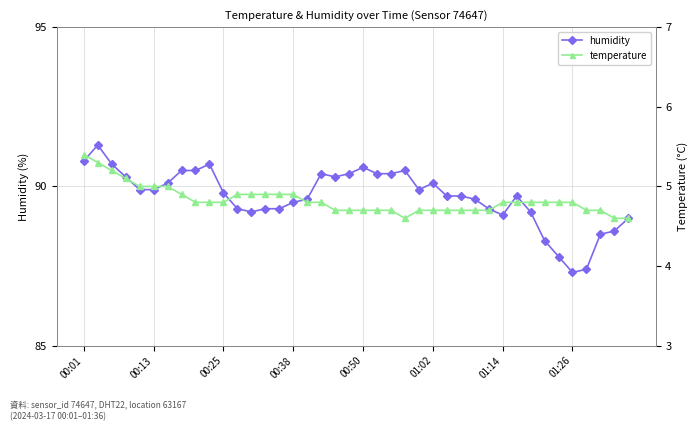

How many values in the humidity series exceed 89?

33